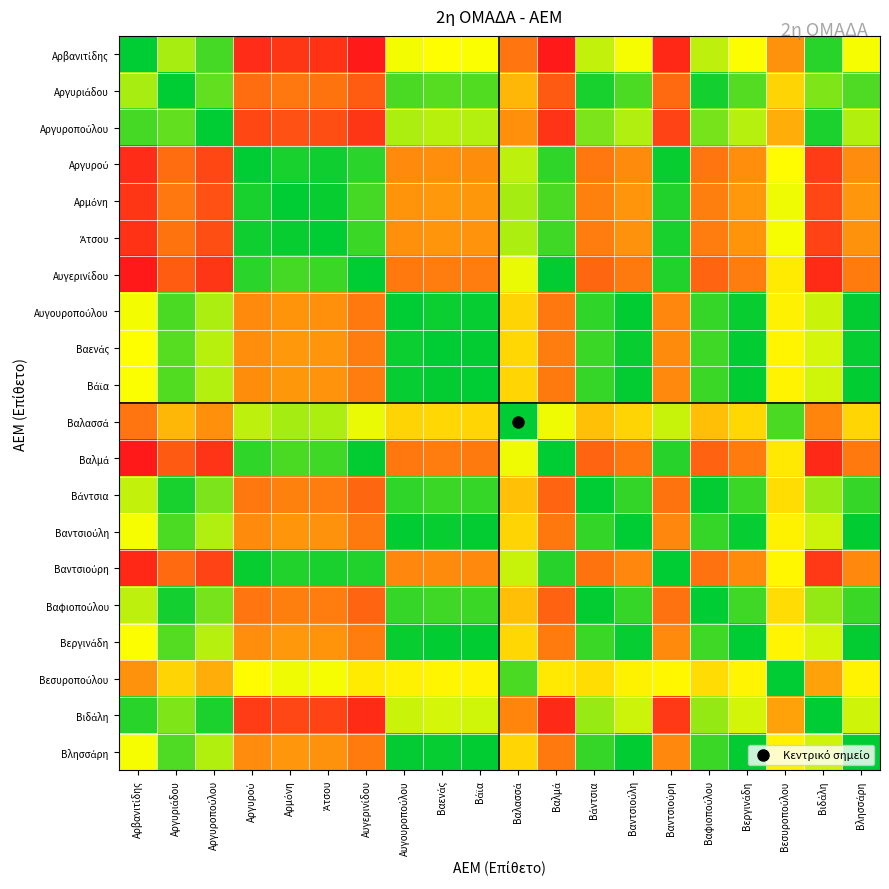

At how many categories does at least one series exceed 0?

20